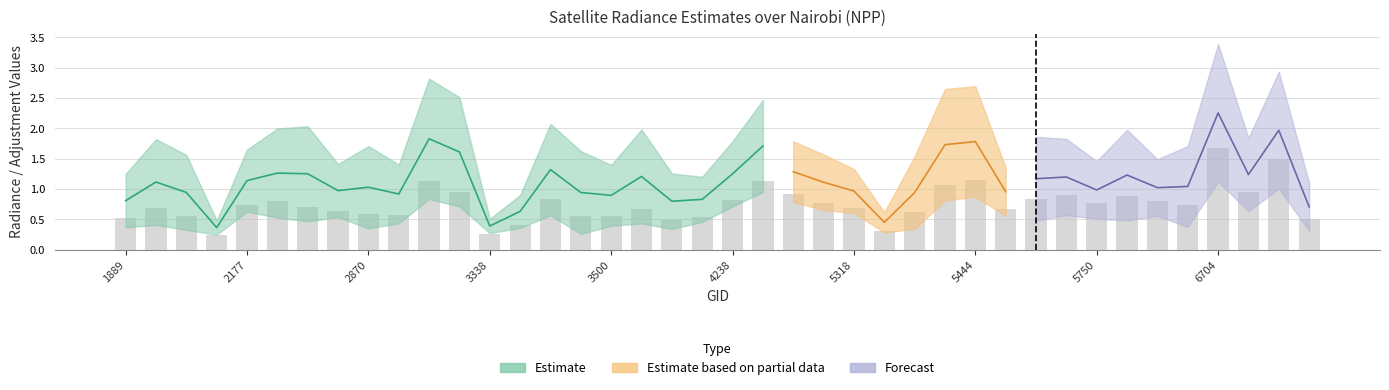

Is it true that dnbrad equals 0.7 at 2123?

False